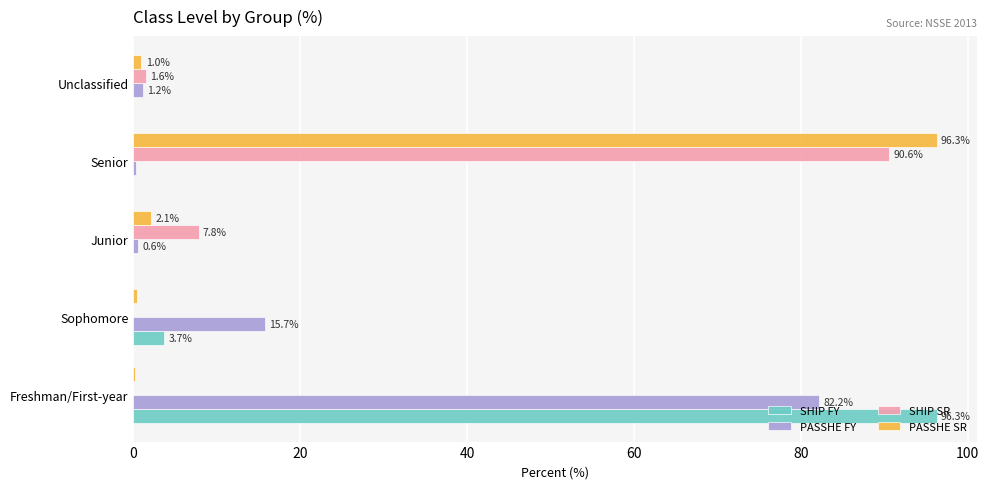

Between Sophomore and Senior, which series saw the biggest shift?

PASSHE SR